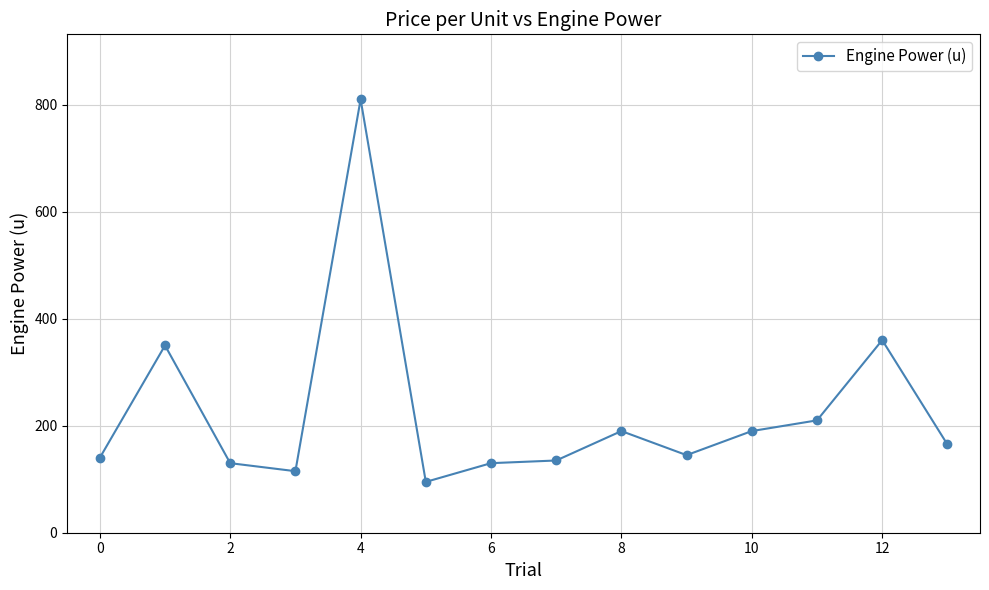

What is the maximum value shown in the chart?

810